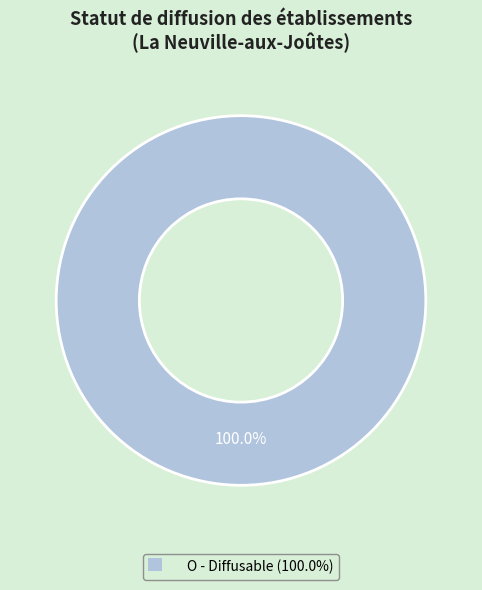

Is there any slice that represents more than half of the pie?

Yes